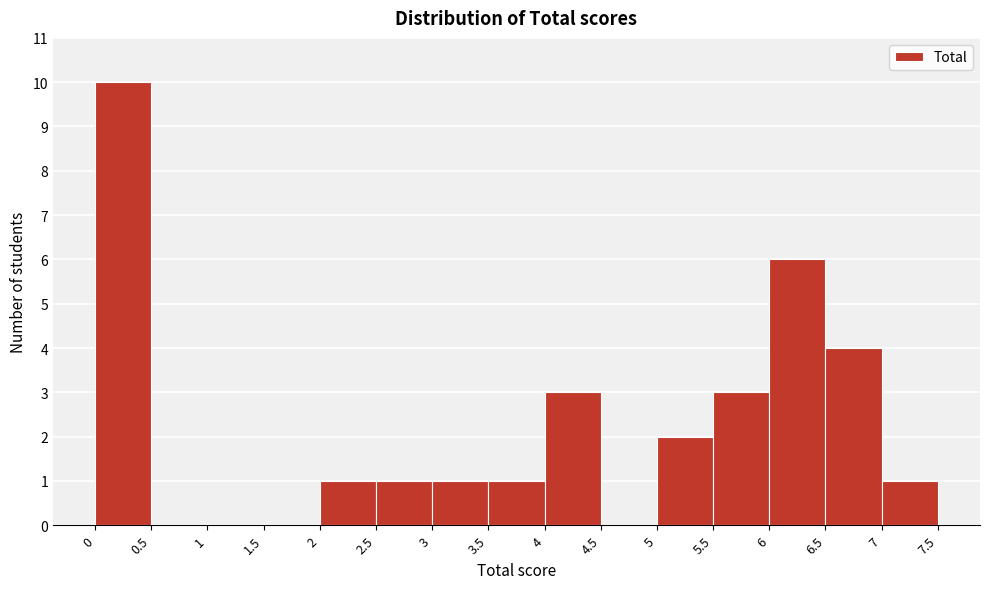

Reading left to right, transcribe this chart: for each bar, give the range it covers on the x-axis and its height. The values are not printed on the chart, so give them approximately, as read against the axis.

0 to 0.5: 10
0.5 to 1: 0
1 to 1.5: 0
1.5 to 2: 0
2 to 2.5: 1
2.5 to 3: 1
3 to 3.5: 1
3.5 to 4: 1
4 to 4.5: 3
4.5 to 5: 0
5 to 5.5: 2
5.5 to 6: 3
6 to 6.5: 6
6.5 to 7: 4
7 to 7.5: 1